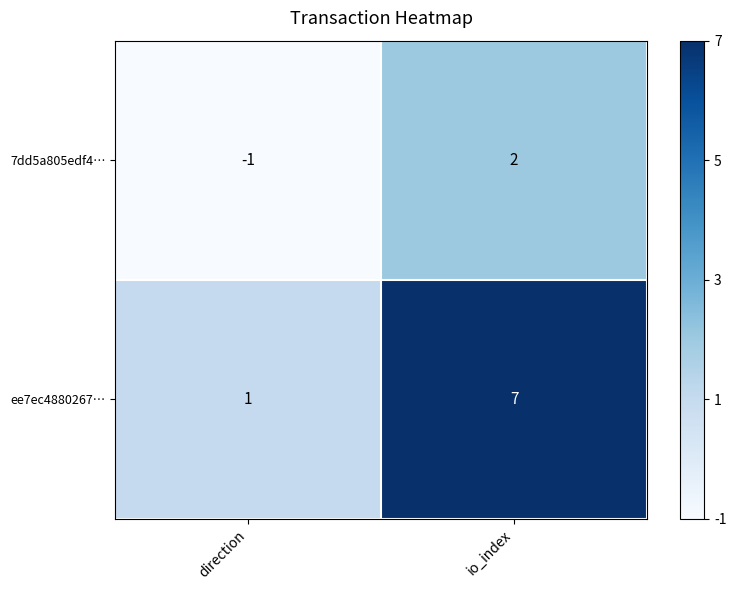

At which label does ee7ec4880267… reach its minimum?

direction